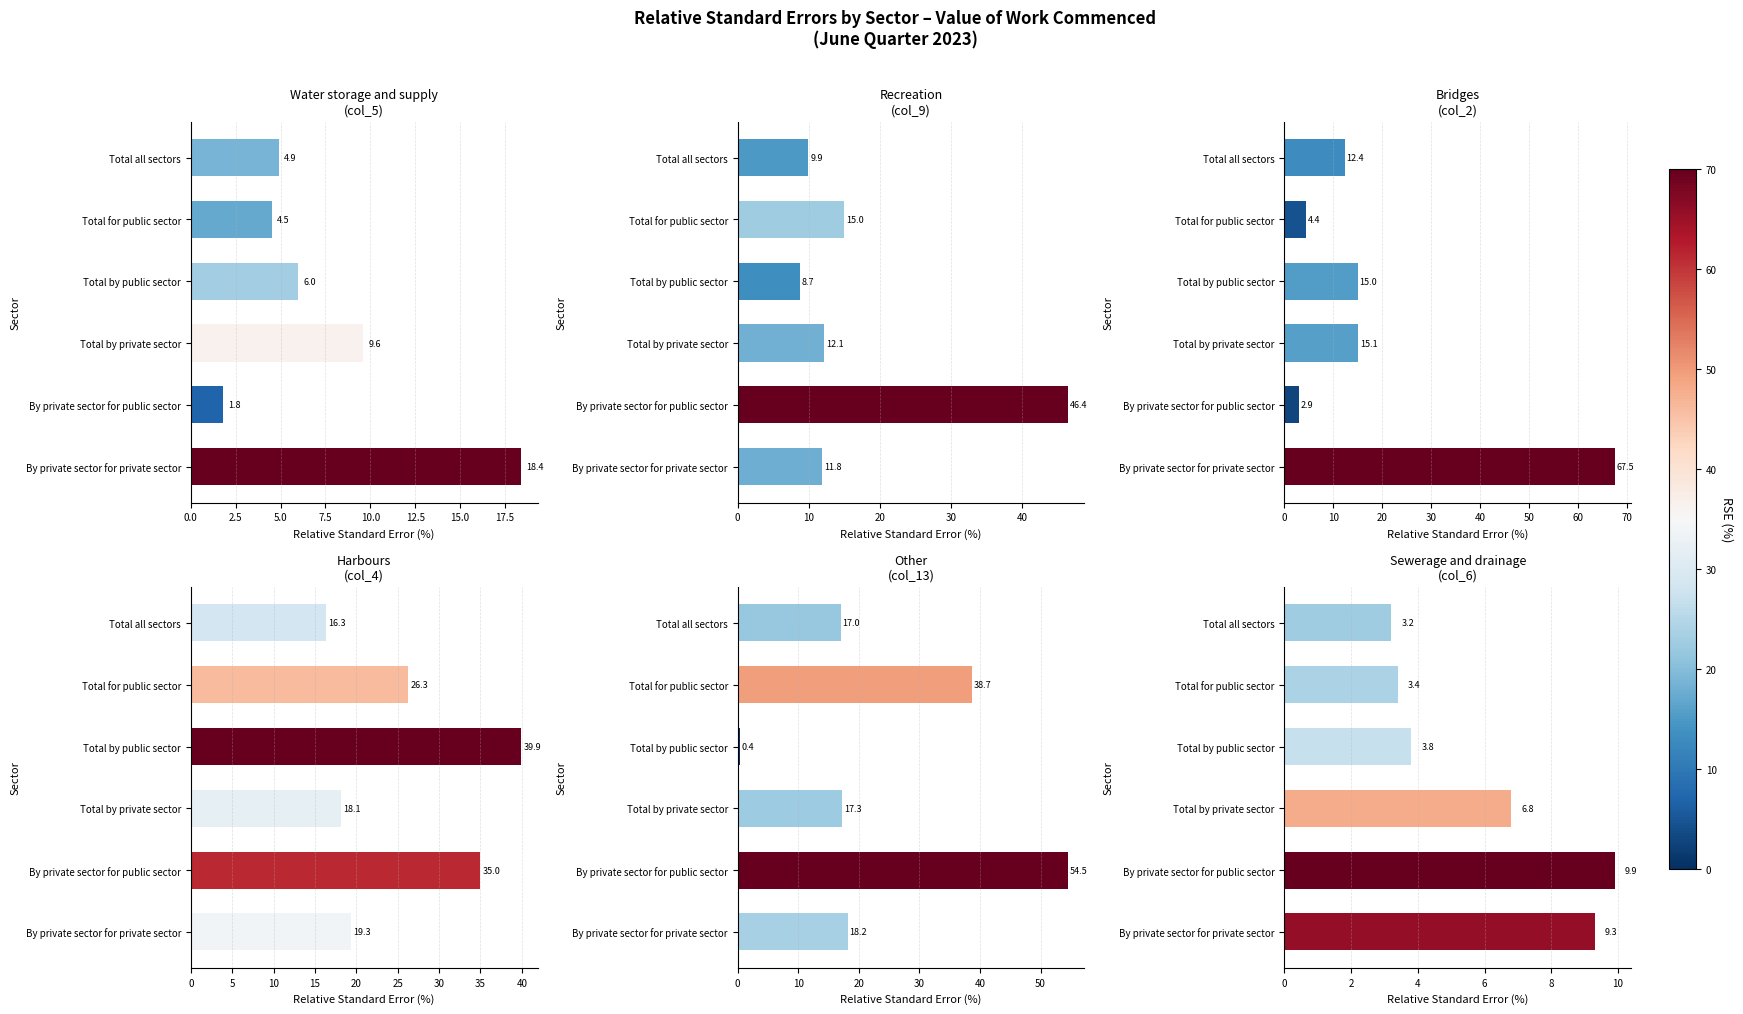

At how many categories does at least one series exceed 41?

2